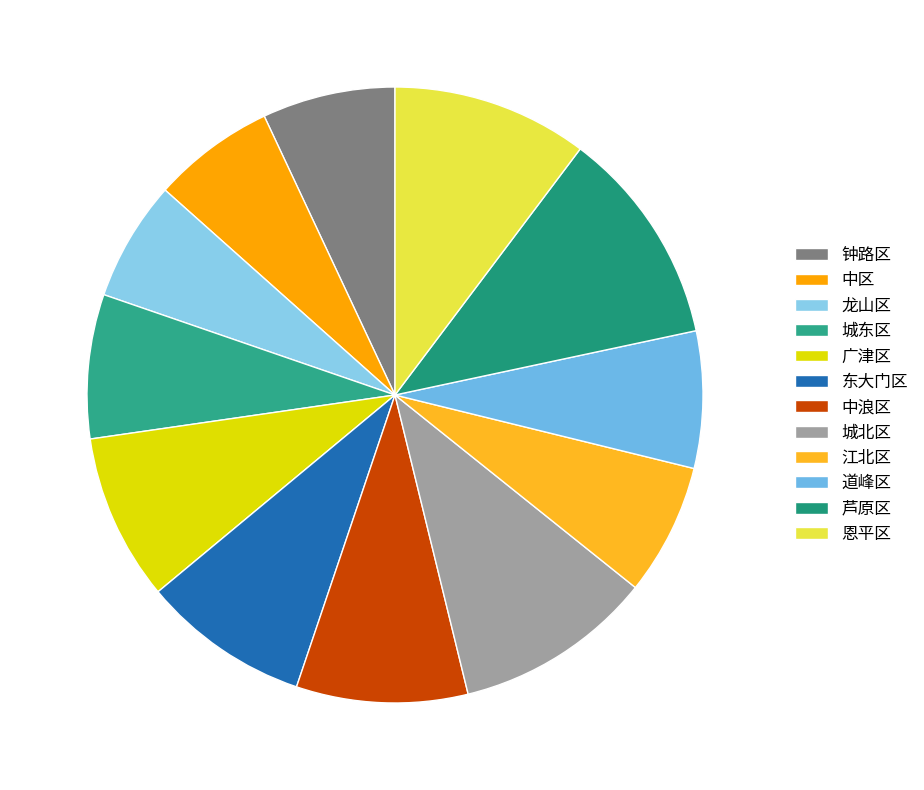

To the nearest percent, what is the difference between the largest and smallest slice percentages?

5%